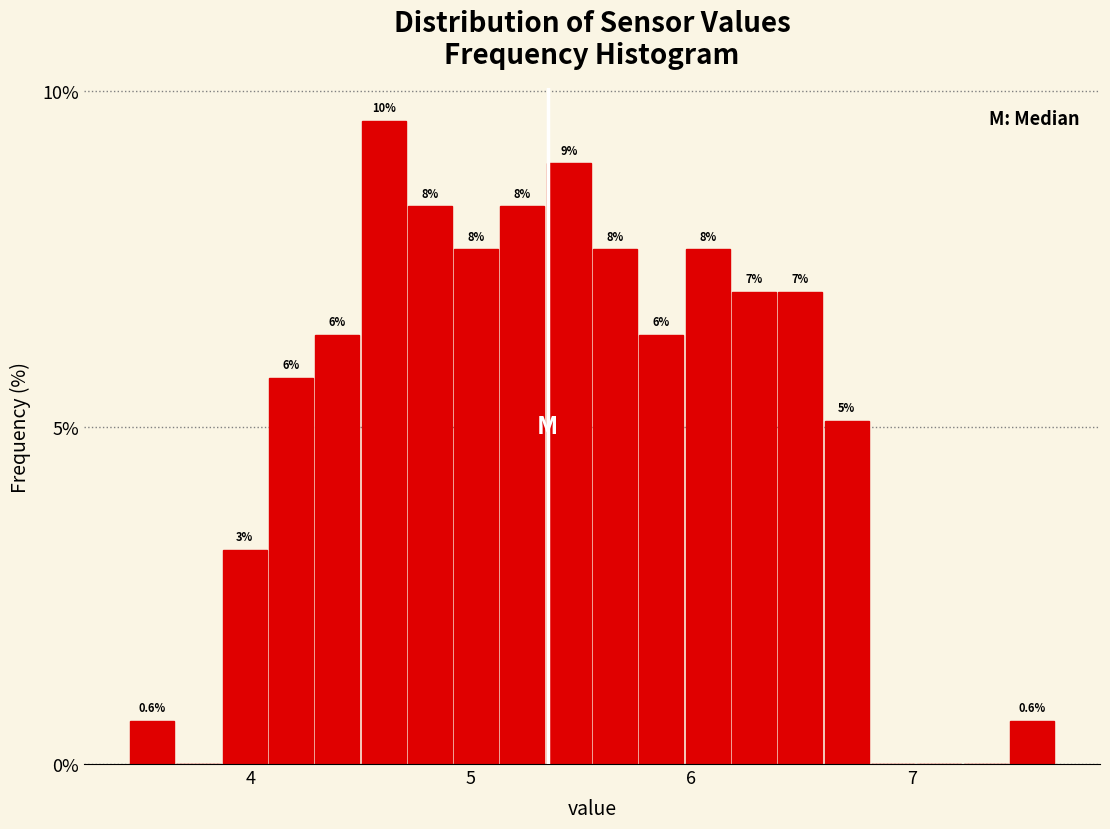

Read against the x-axis, roughly where is the centre of the tallest bar?

4.6